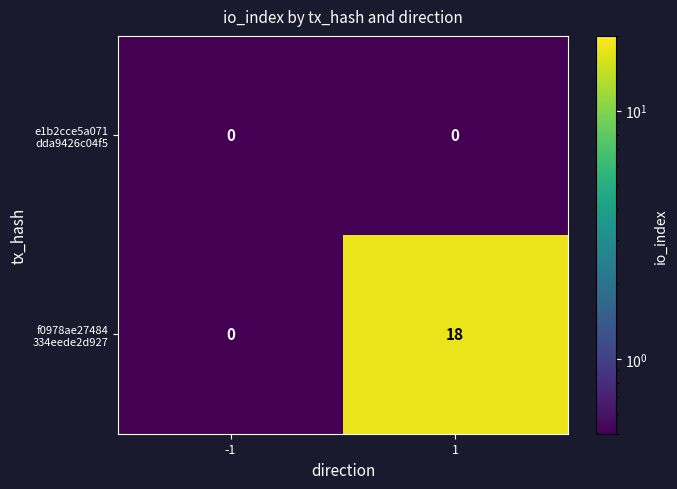

What is the maximum value shown in the chart?

18